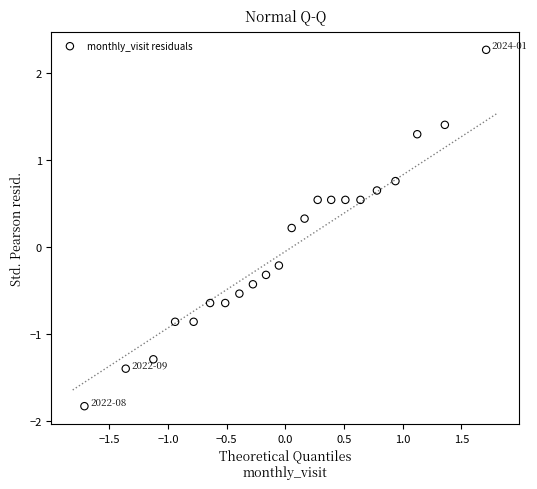

What is the range of Y values (max minus min)?

4.1